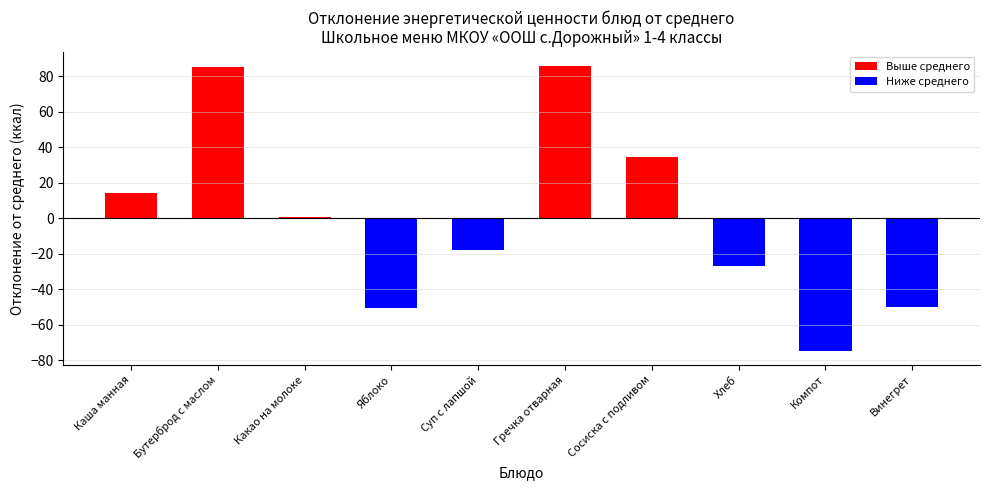

What is the minimum value shown in the chart?

-74.7